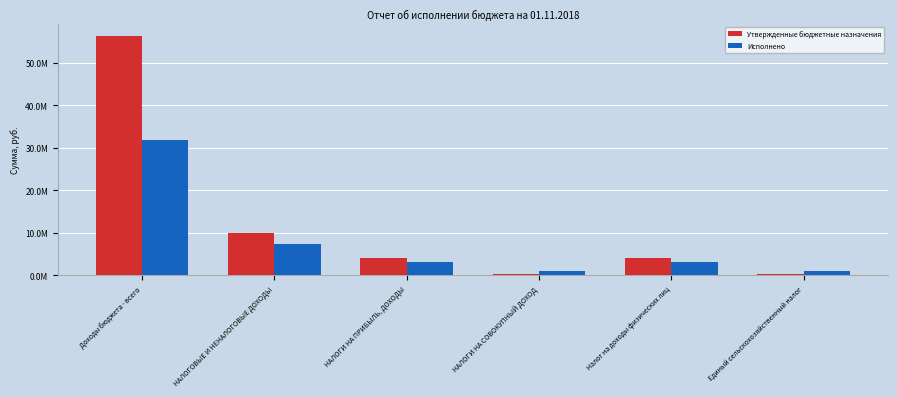

What is the value of the Утвержденные бюджетные назначения bar at the 3rd from the left?

4174000.0